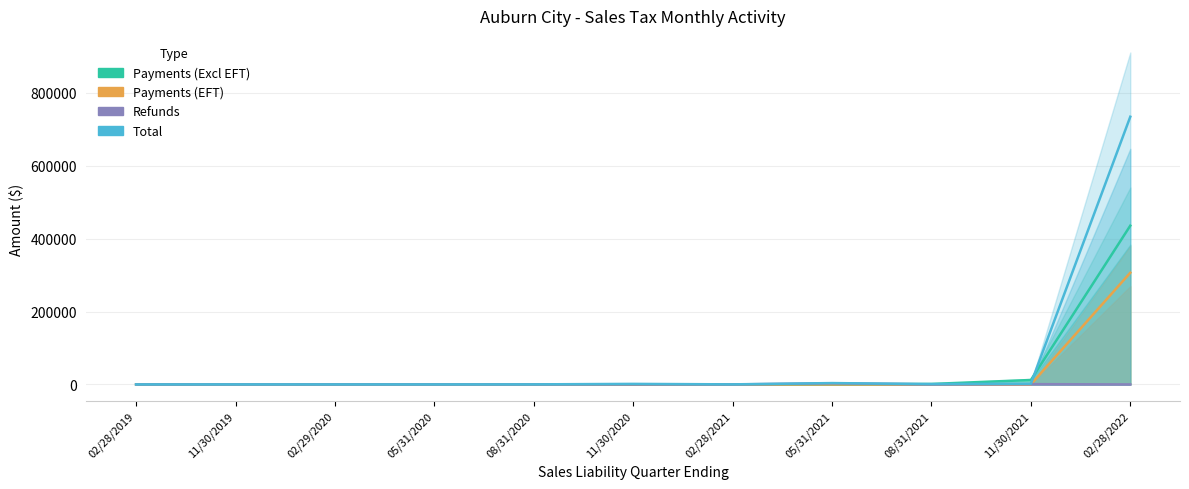

What are all the series names shown in the legend?

Payments (Excl EFT), Payments (EFT), Refunds, Total